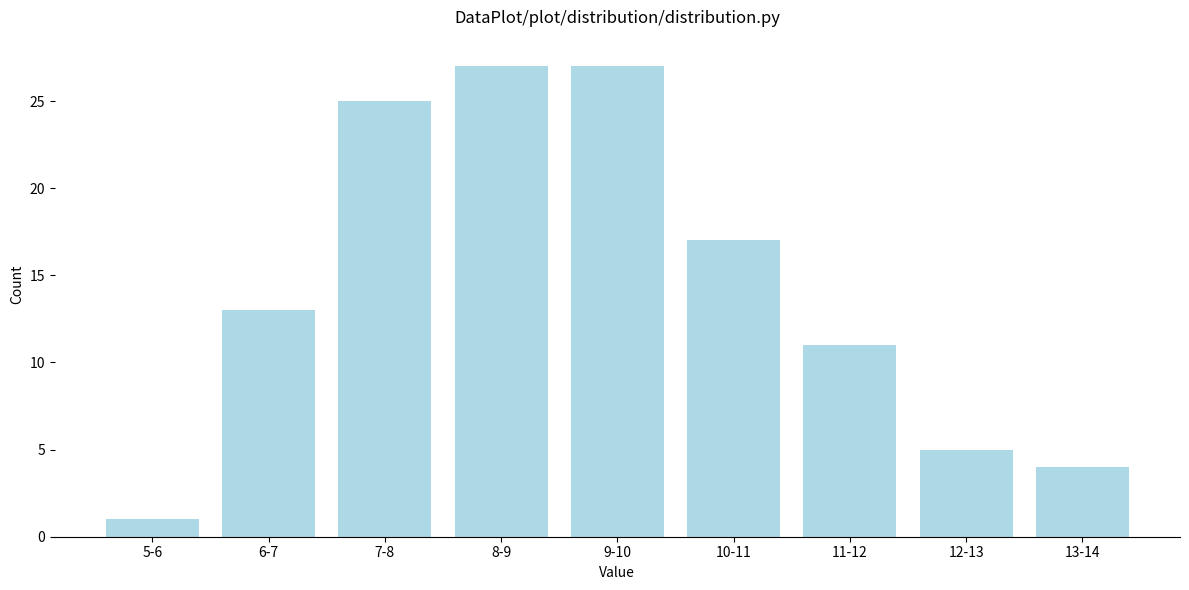

Reading left to right, extract all data points from this chart.

5-6=1	6-7=13	7-8=25	8-9=27	9-10=27	10-11=17	11-12=11	12-13=5	13-14=4